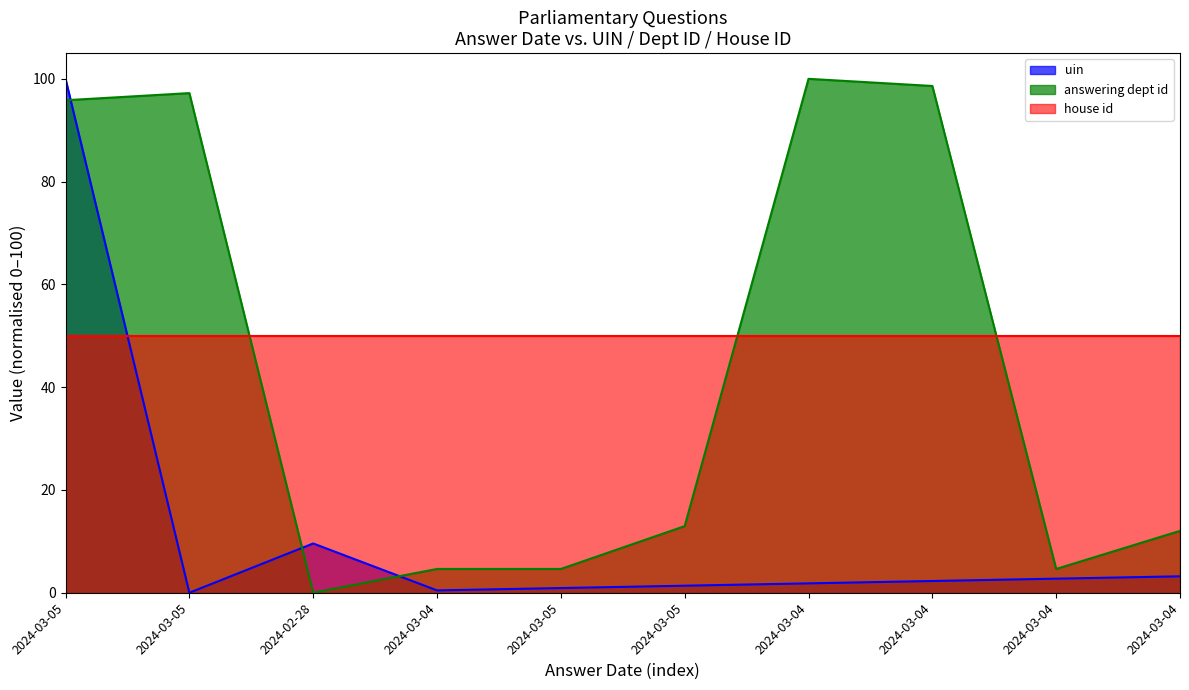

What is the difference between the highest and lowest values at 2024-03-04?

4.2